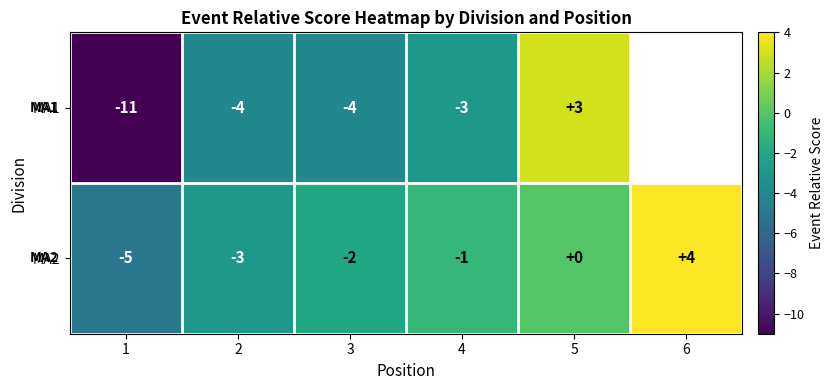

The MA2 series shows -7 at 1. True or false?

False